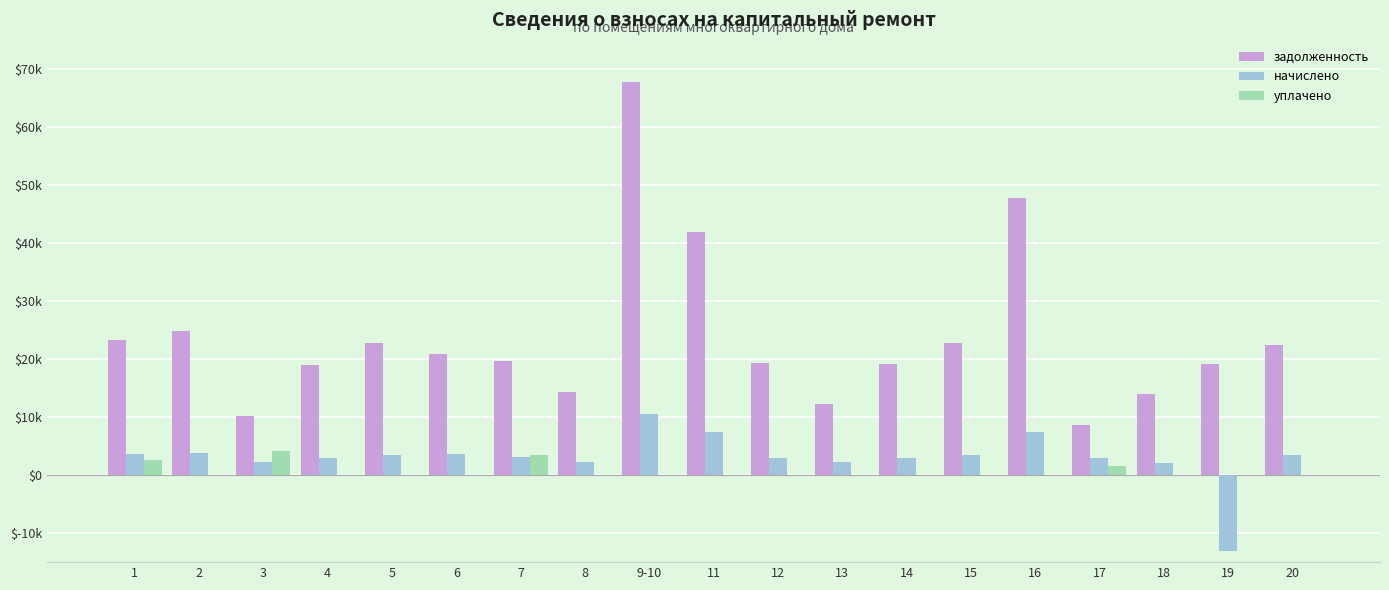

List the series in order of their peak value, lowest first.

уплачено, начислено, задолженность